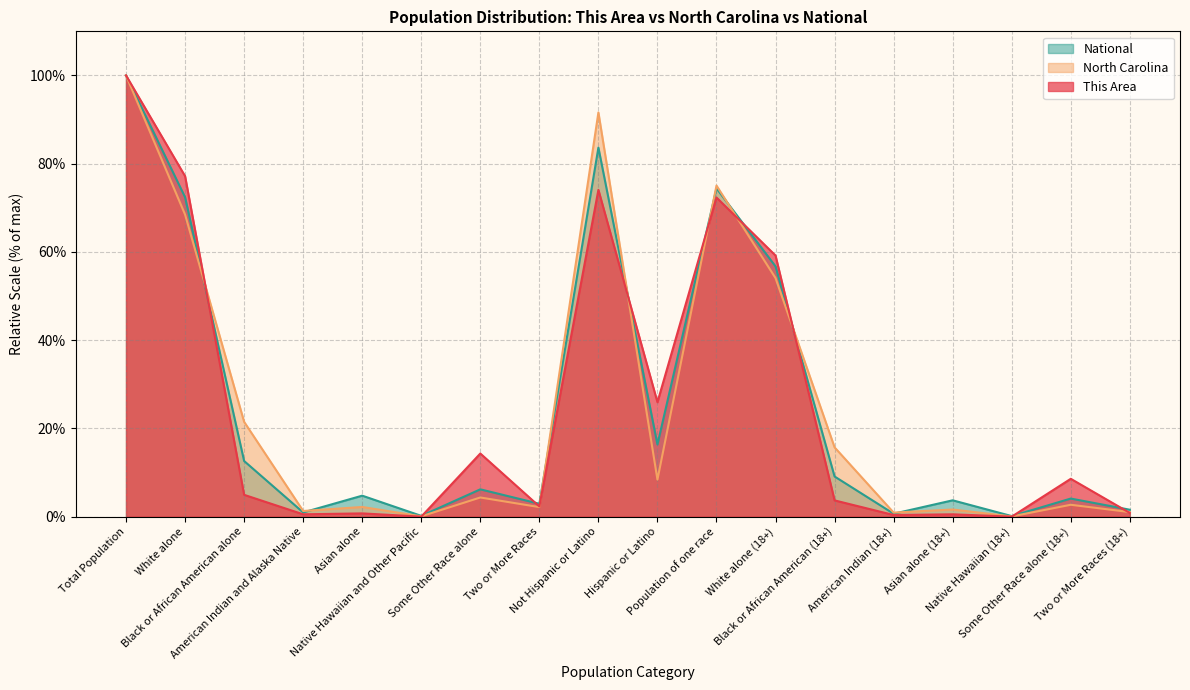

Which series ends up on top after the final intersection of This Area and National?

National